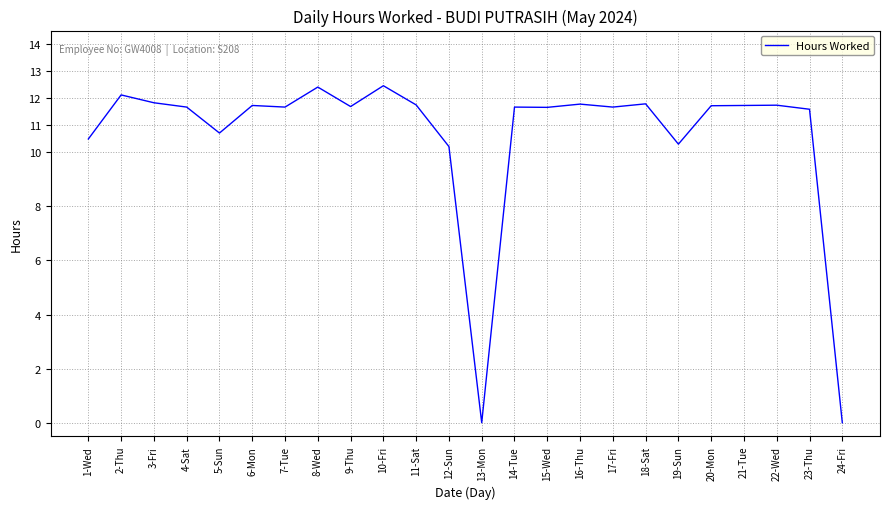

Is it true that the value at 16-Thu is 11.8?

True